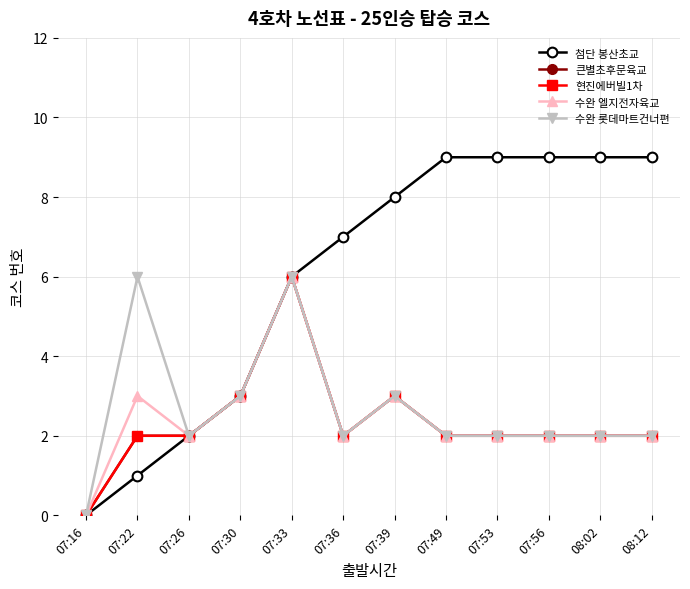

True or false: 수완 엘지전자육교 has more than 2 interior local peaks.

True